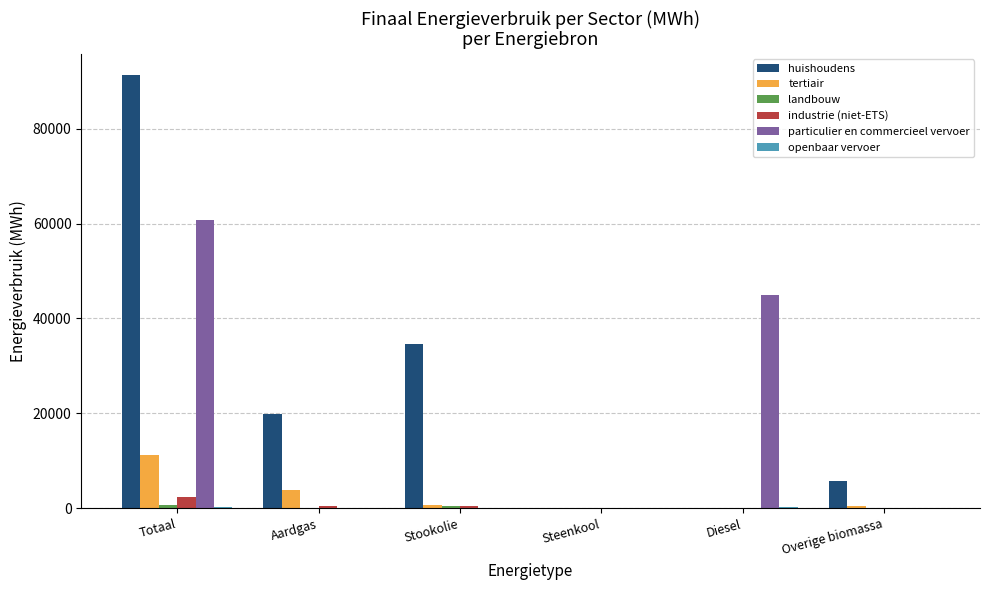

Which series changed the most between Totaal and Diesel?

huishoudens